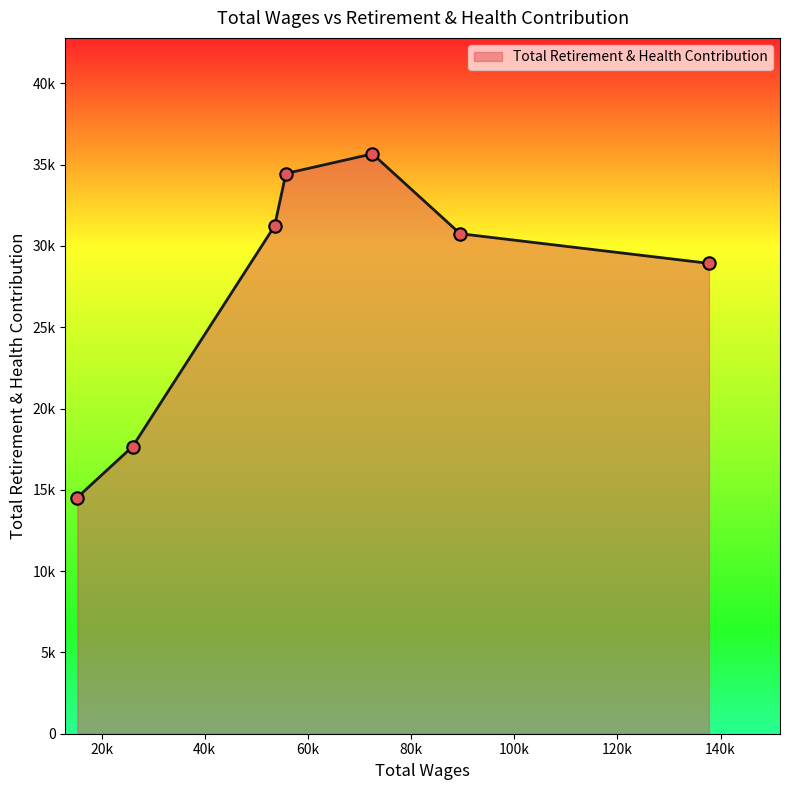

Approximately how many times larger is the value at 26022.0 compared to 72513.0?

0.5